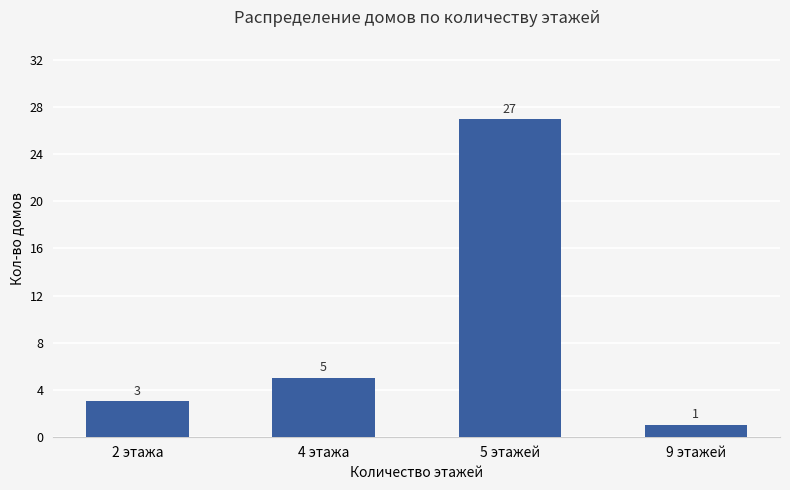

What is the minimum value shown in the chart?

1